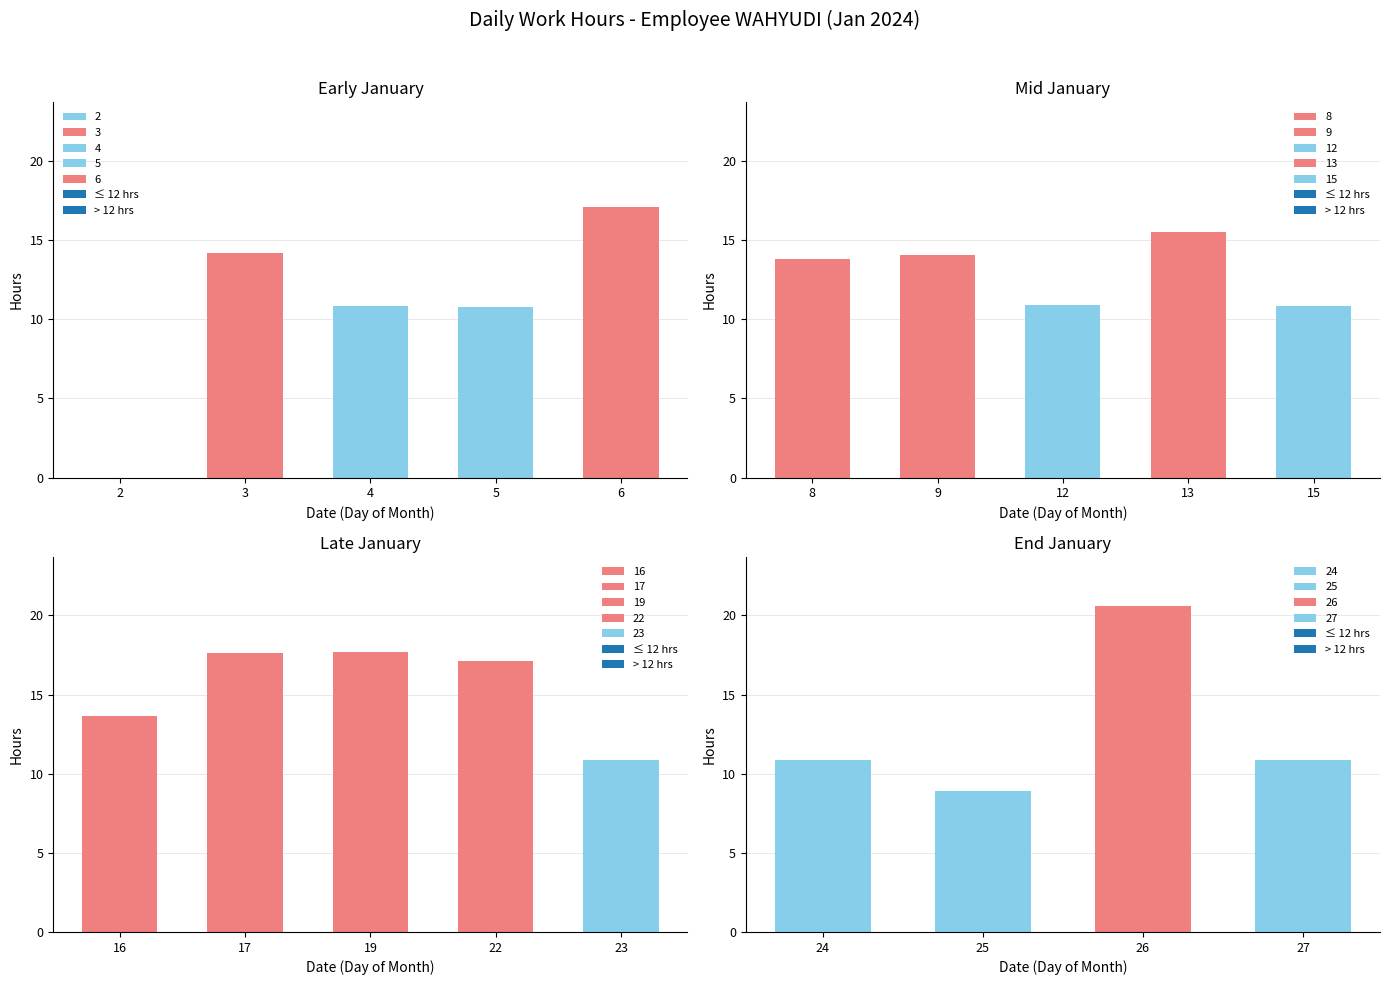

What is the greatest value displayed?

20.6